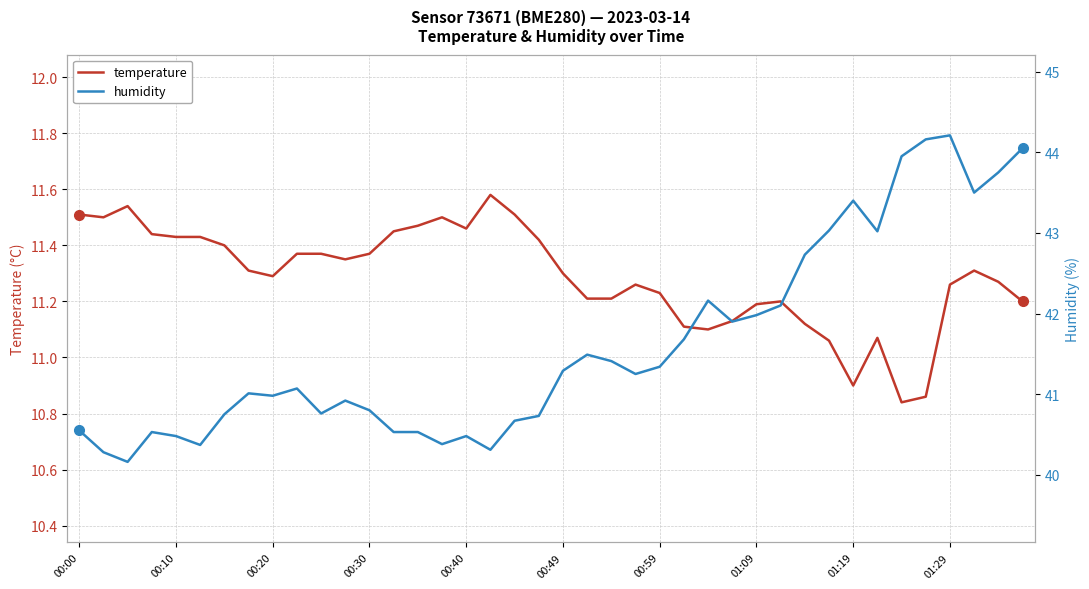

What position from the left is 35?

36